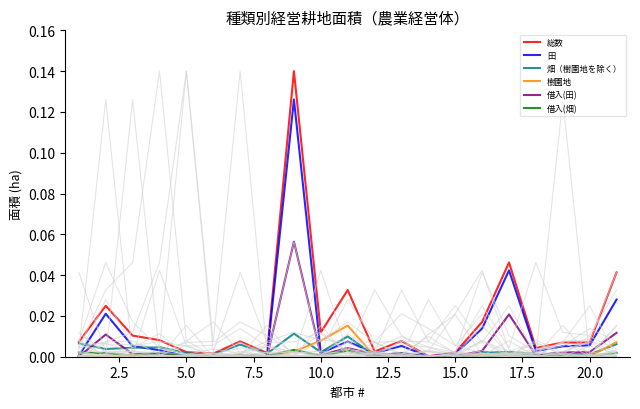

How many interior local valleys does the 借入(田) series have?

7